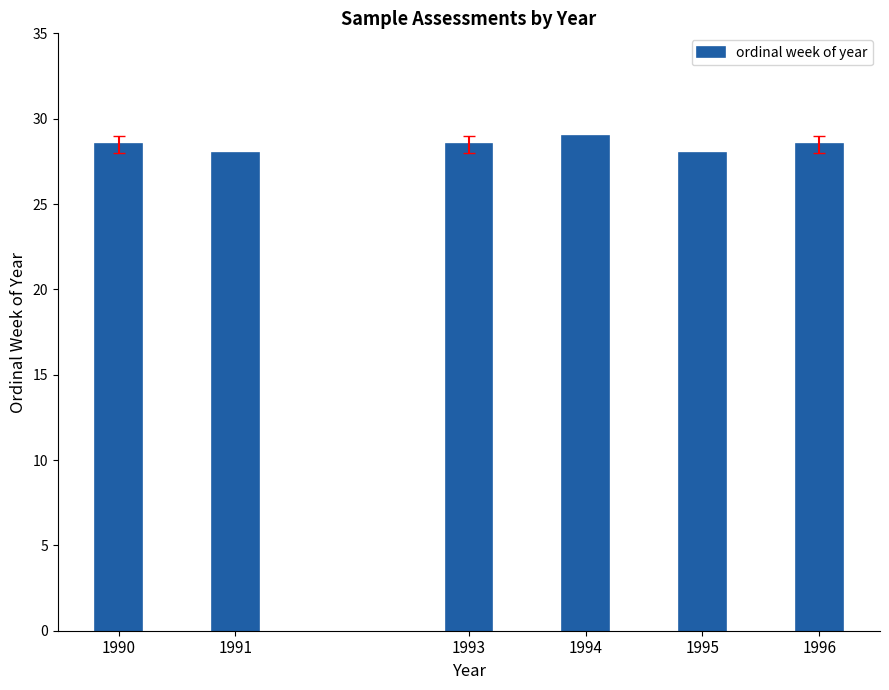

Reading right to left, extract all data points from this chart.

28.5	28.0	29.0	28.5	28.0	28.5